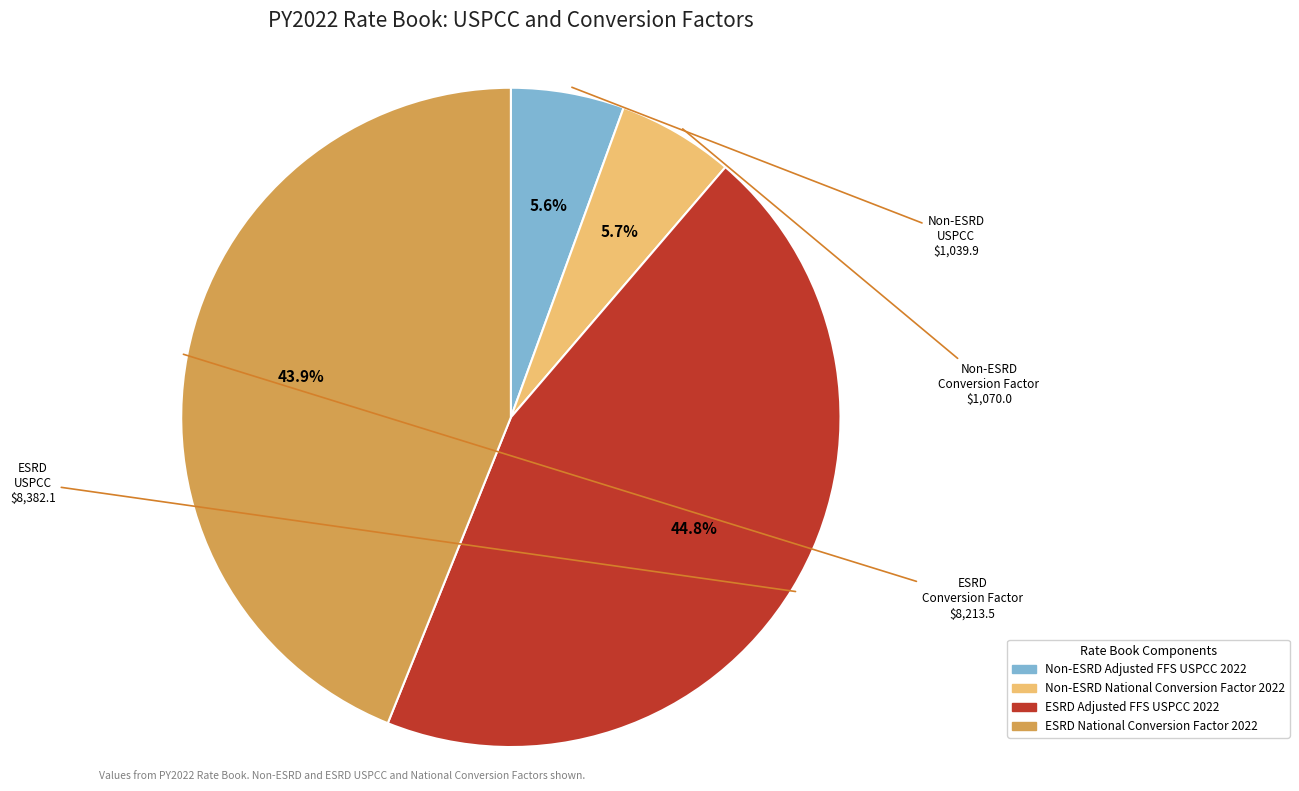

How much of the chart is everything except Non-ESRD Adjusted FFS USPCC 2022?

94.4%